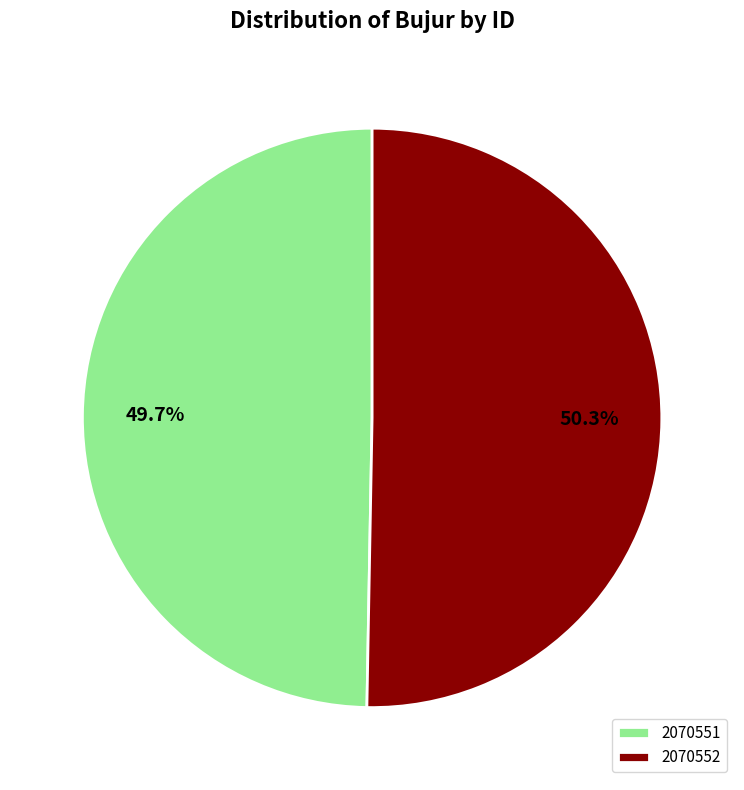

To the nearest percent, what is the difference between the 2070551 and 2070552 slice percentages?

1%